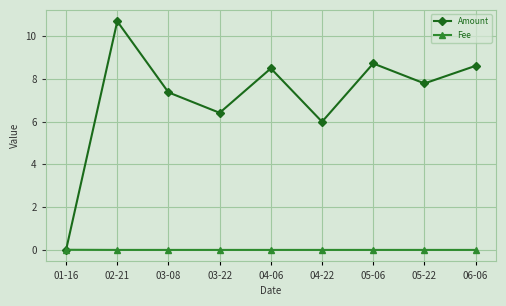

After their last crossing, which series has the higher values: Amount or Fee?

Amount